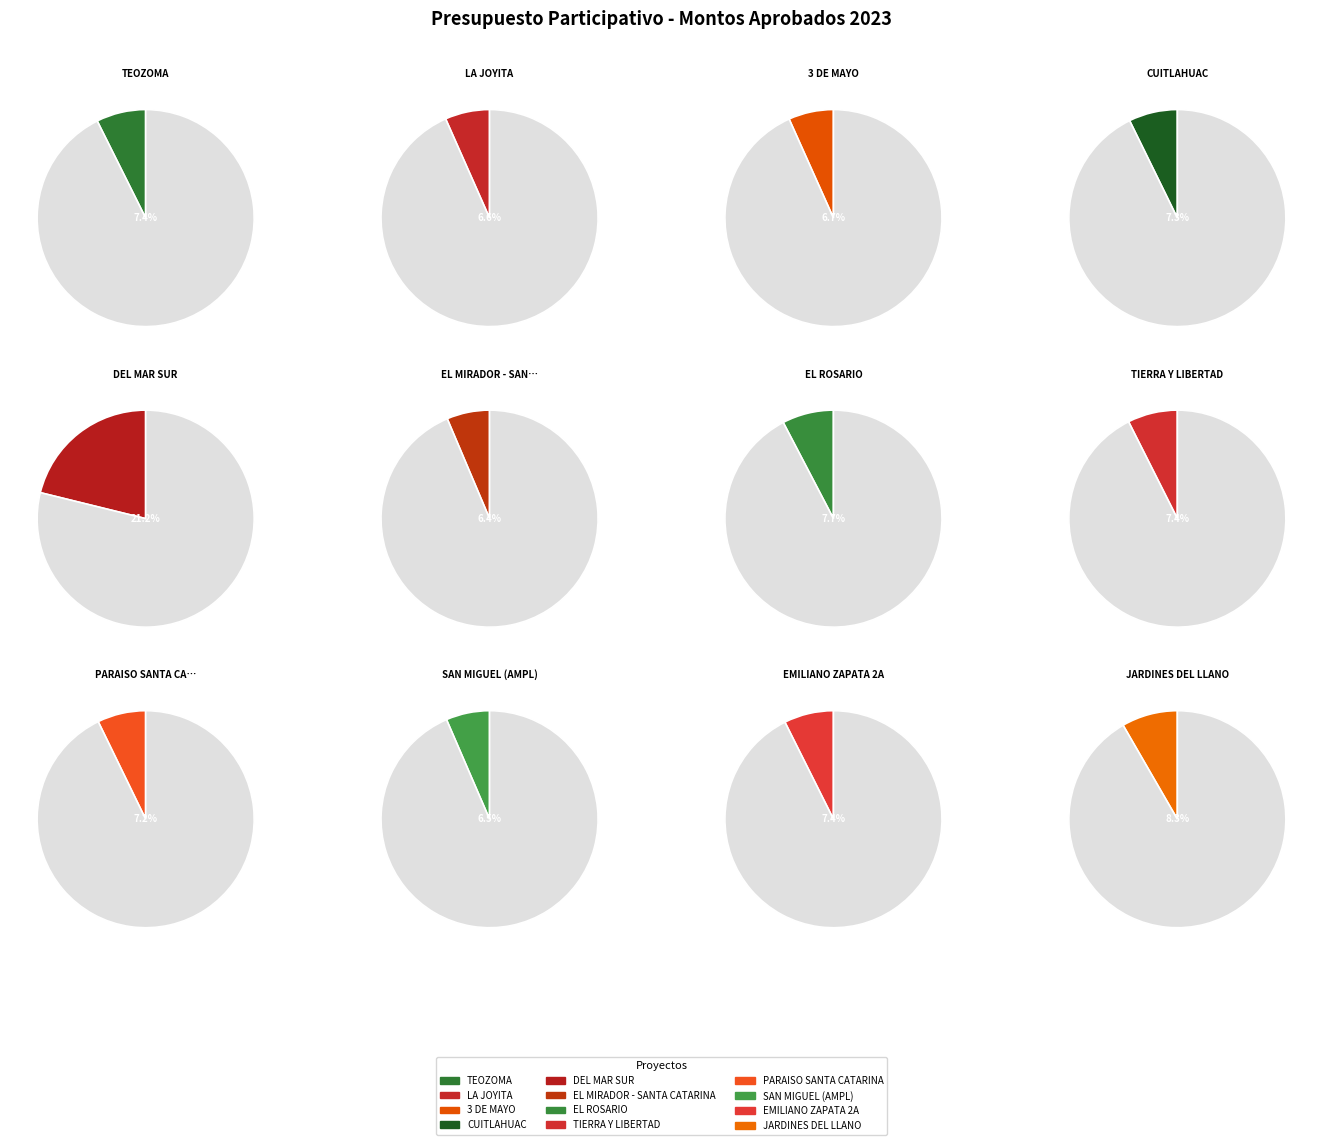

Does any single category account for the majority?

No